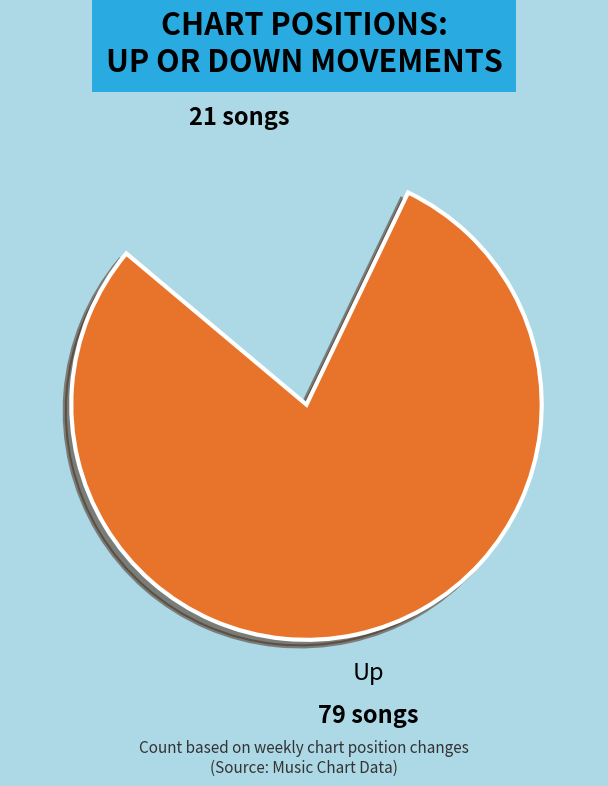

What is the change in value from up to down?

-58